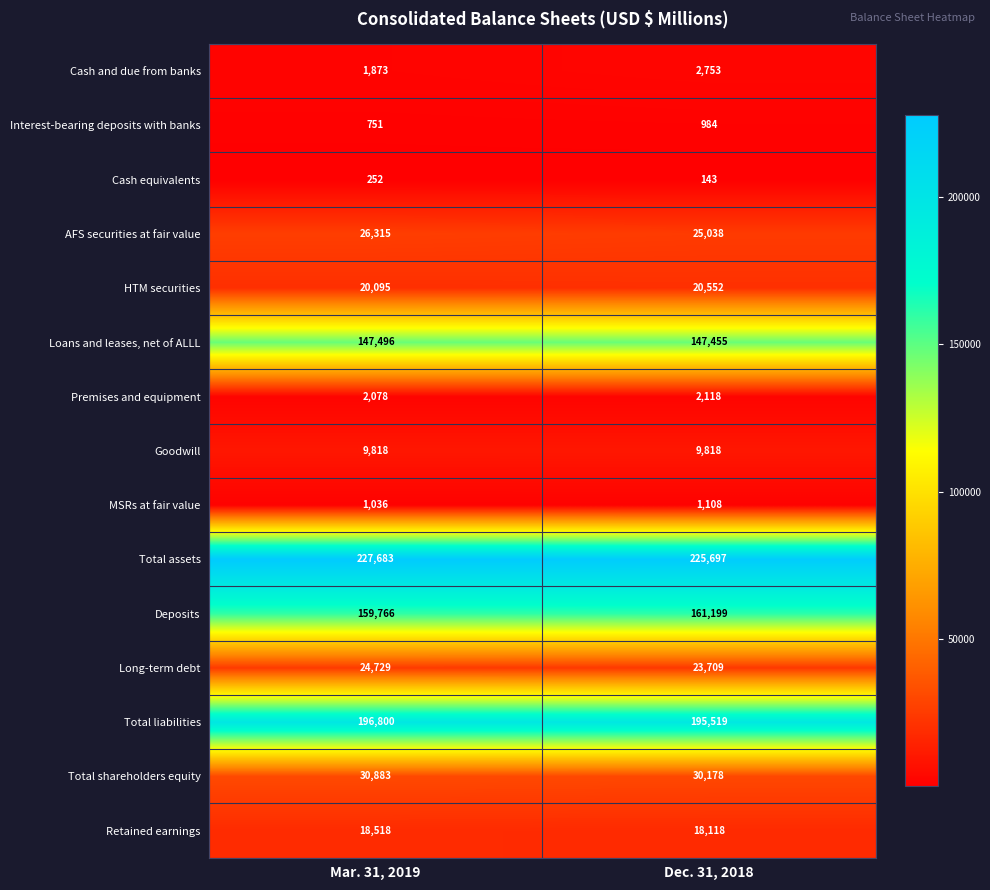

List the series in order of their peak value, highest first.

Total assets, Total liabilities, Deposits, Loans and leases, net of ALLL, Total shareholders equity, AFS securities at fair value, Long-term debt, HTM securities, Retained earnings, Goodwill, Cash and due from banks, Premises and equipment, MSRs at fair value, Interest-bearing deposits with banks, Cash equivalents